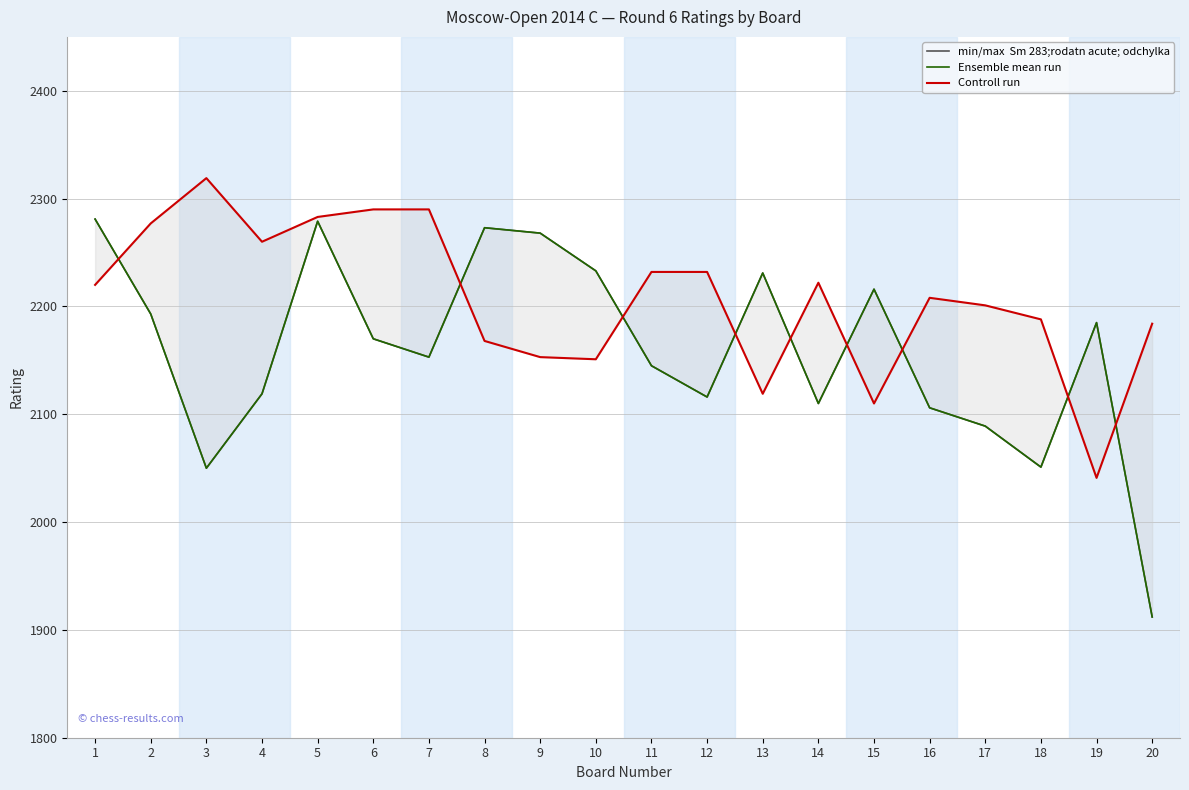

True or false: min/max  Sm 283;rodatn acute; odchylka has a value of 2233 at 10.

True